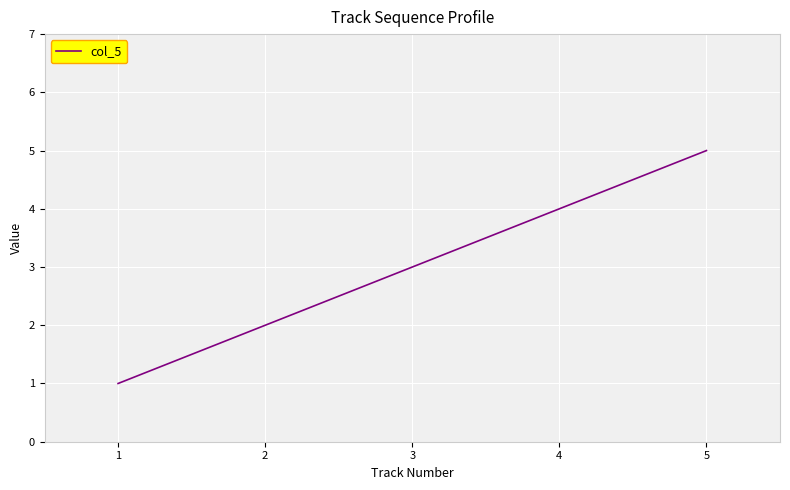

List the labels in order of value, largest first.

5, 4, 3, 2, 1